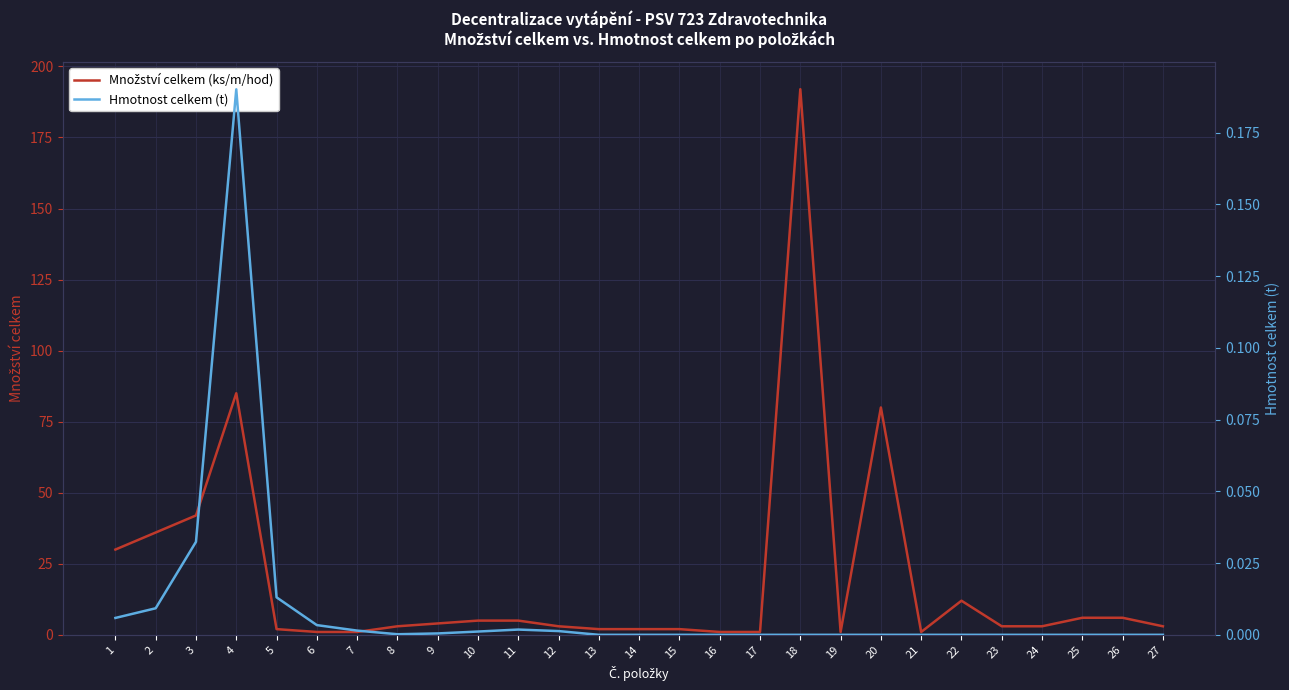

Is the value of Množství celkem at 12 greater than the value of Hmotnost celkem at 22?

Yes